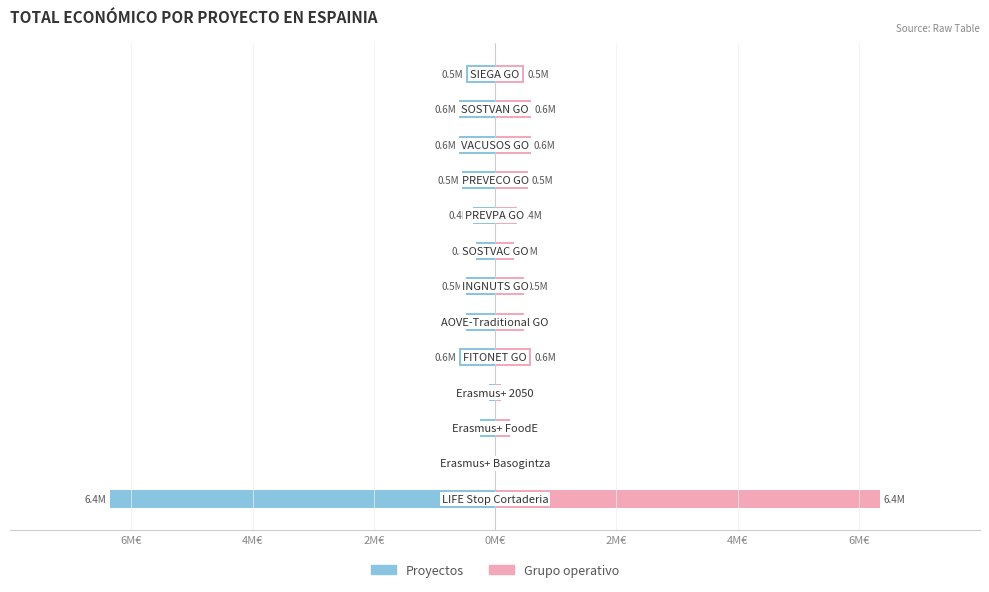

List the series in order of their overall mean, lowest first.

Proyectos, Grupo operativo